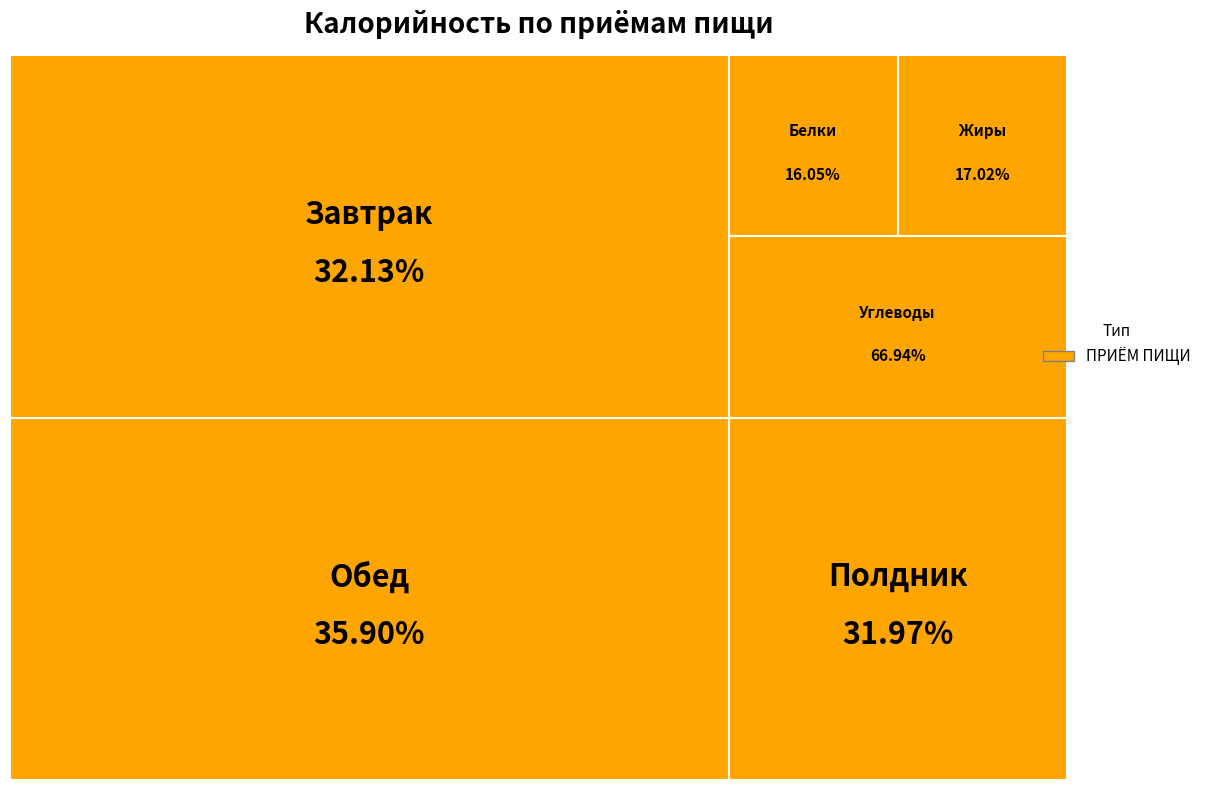

The Завтрак slice represents 42% of the pie. True or false?

False